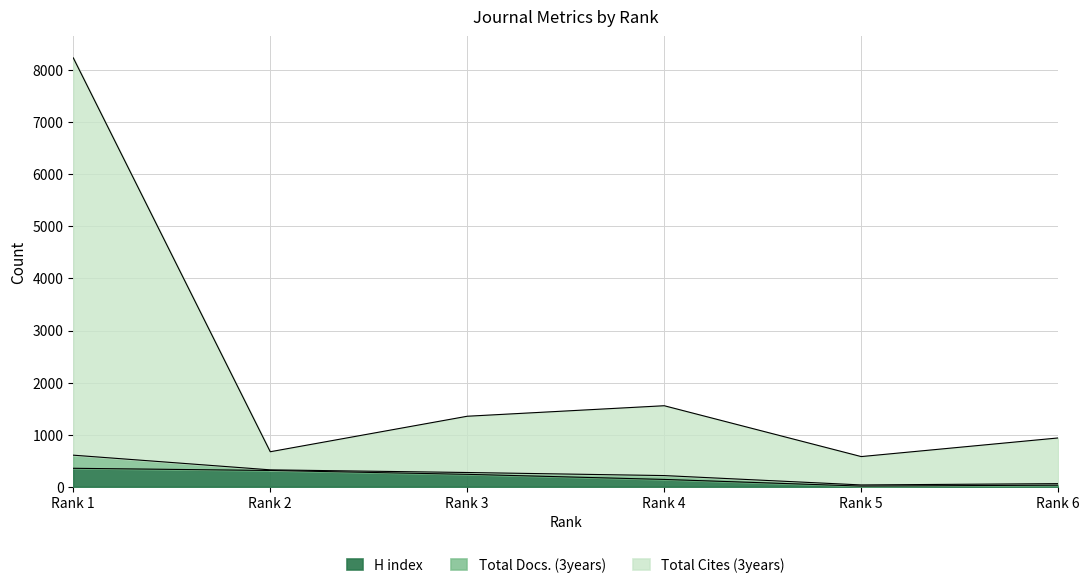

What is the maximum value for H index?

353